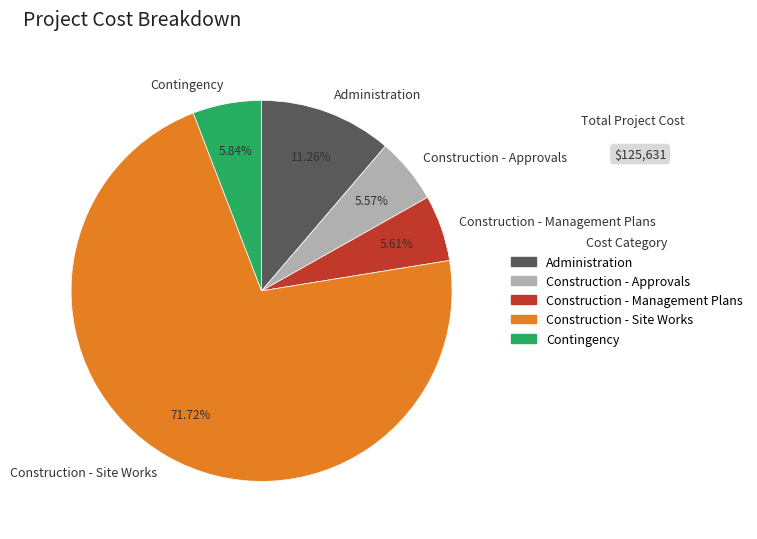

To the nearest percent, what portion does Construction - Management Plans represent?

6%